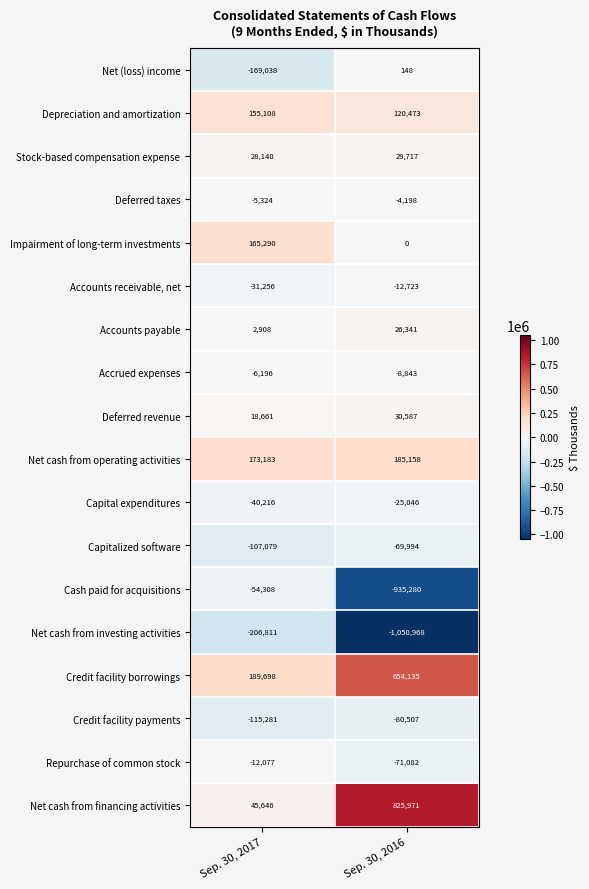

What value does the Repurchase of common stock series have at Sep. 30, 2017?

-12077